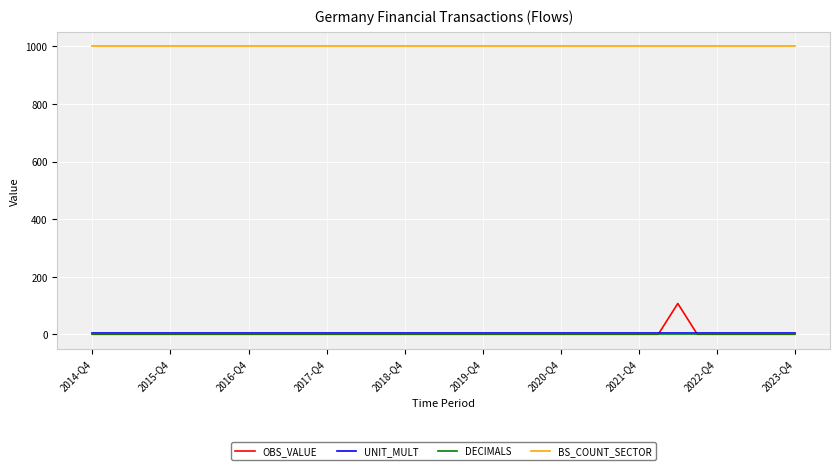

Which series has the largest range (max minus min)?

OBS_VALUE